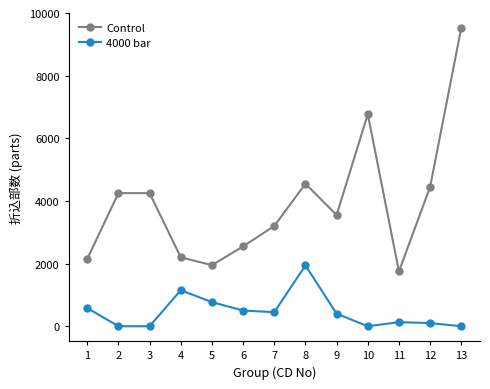

True or false: 4000 bar has more than 1 points higher than both neighbors.

True